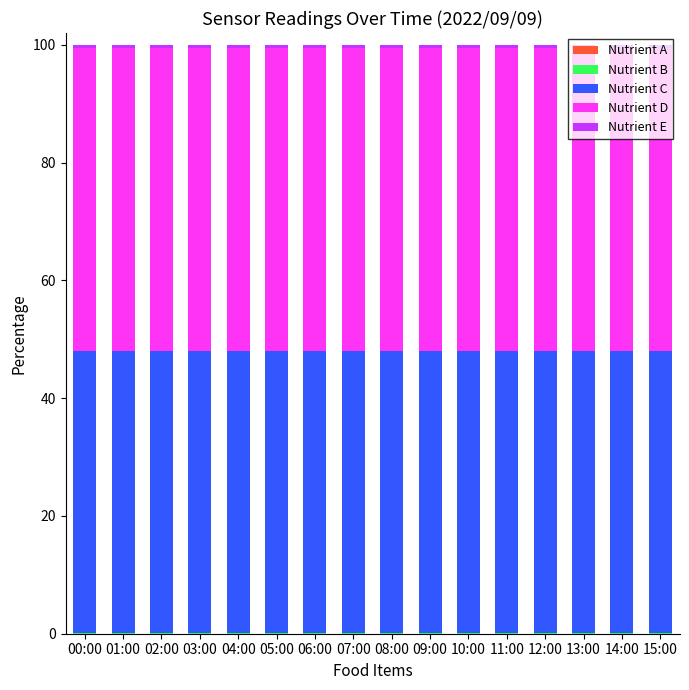

At which label is Nutrient A closest to 0?

06:00